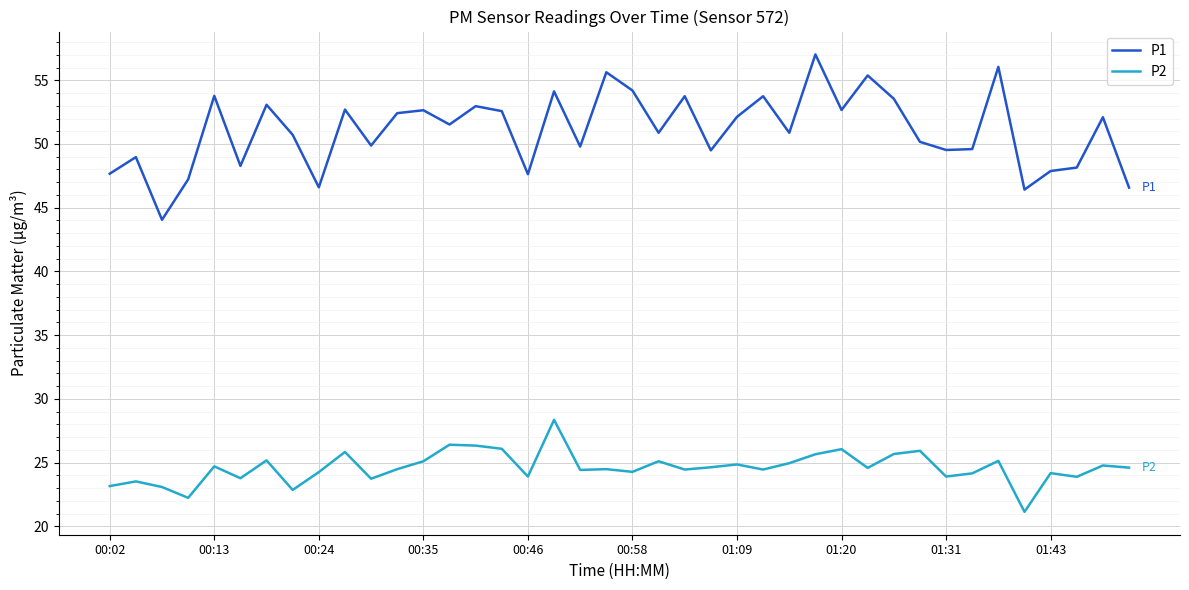

What are all the series names shown in the legend?

P1, P2